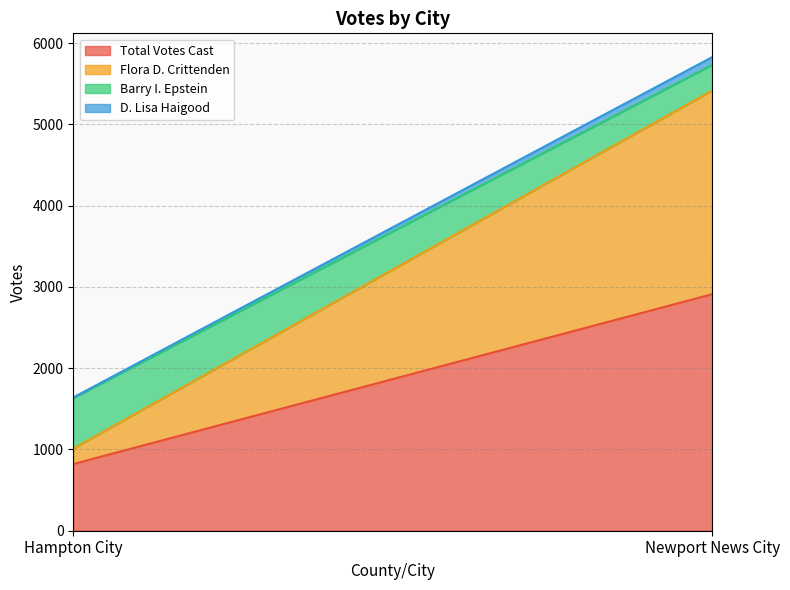

How many lines are shown in the chart?

4